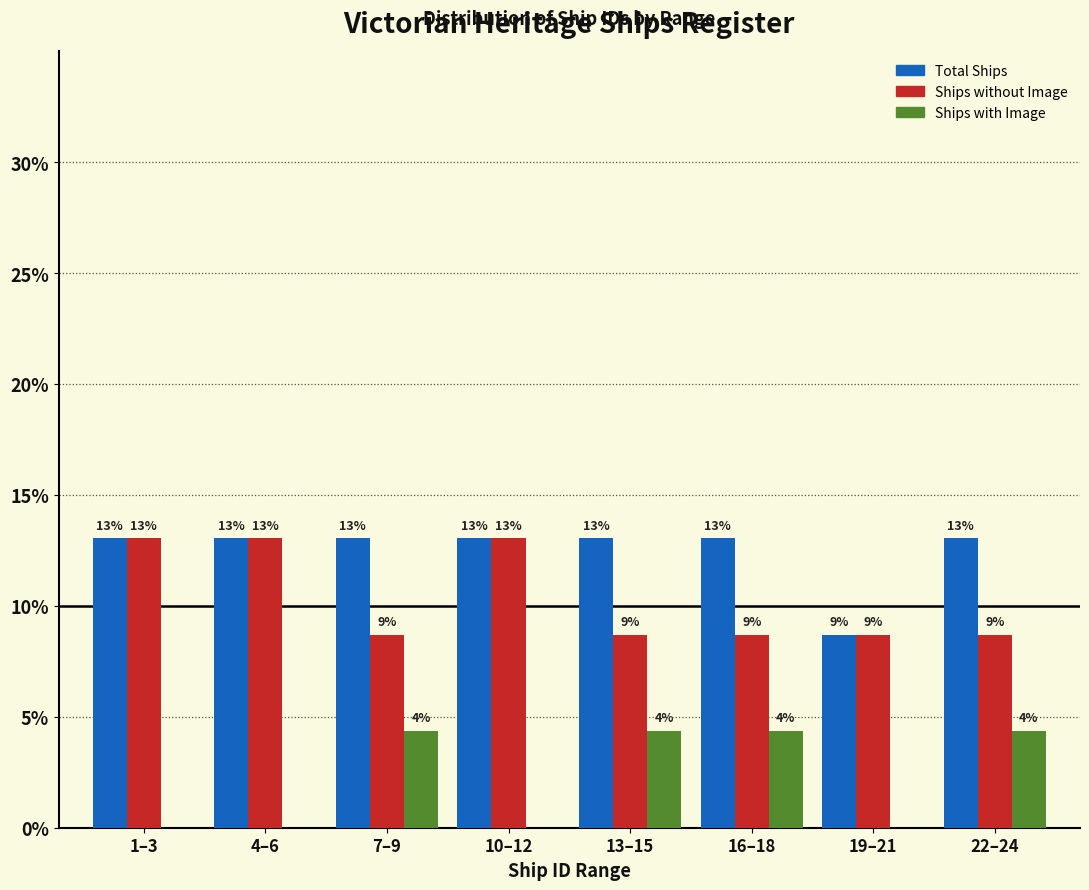

At which label does Total Ships first exceed 13?

1–3